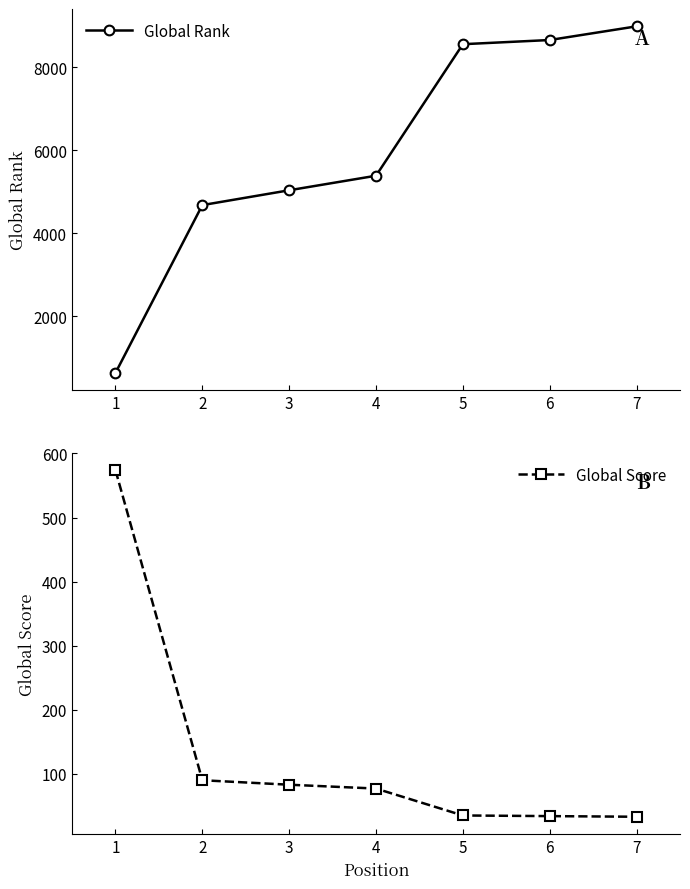

Rank the series by their average value, from lowest to highest.

Global Score, Global Rank